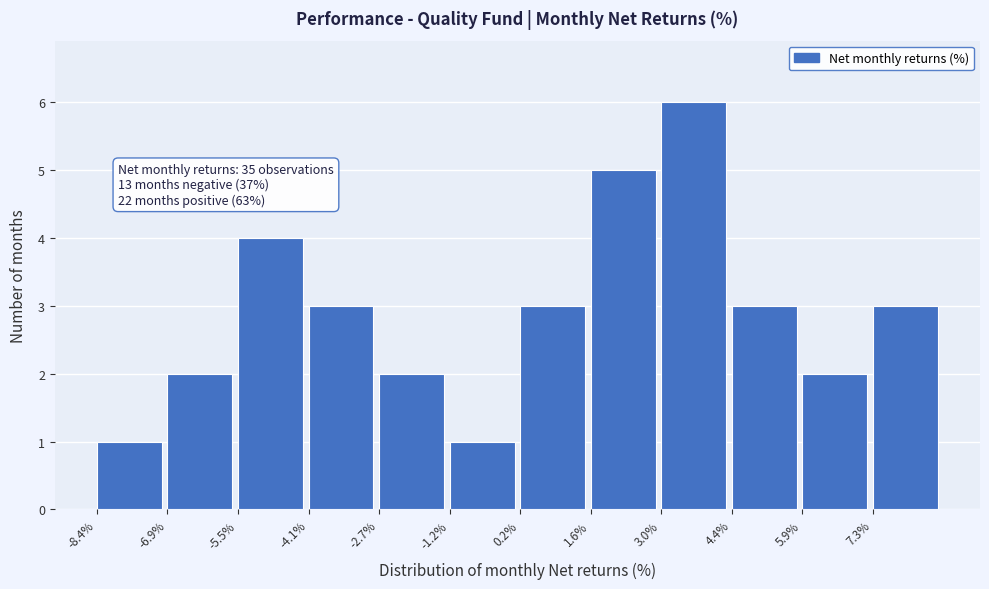

Over which range of the x-axis is the bar tallest?

3.0 to 4.4